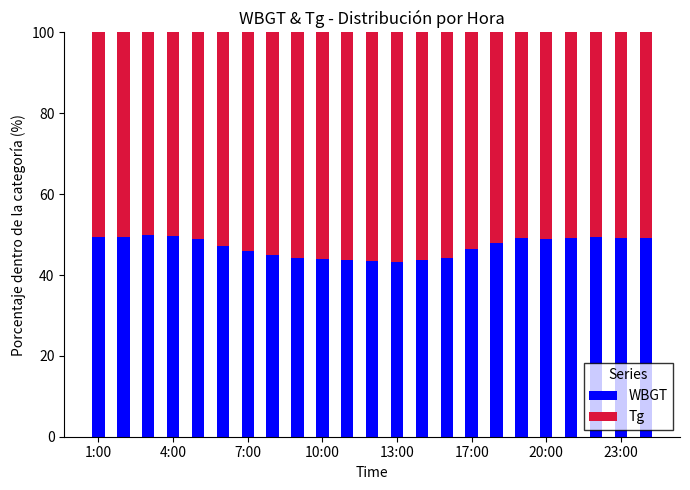

Does the chart contain stacked bars?

Yes